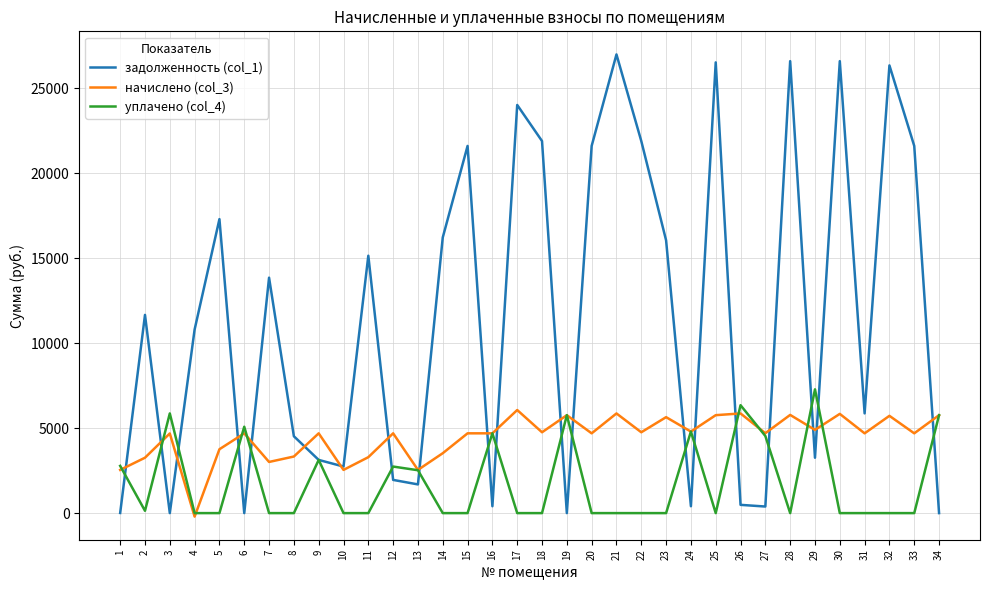

What is the greatest value displayed?

26995.2